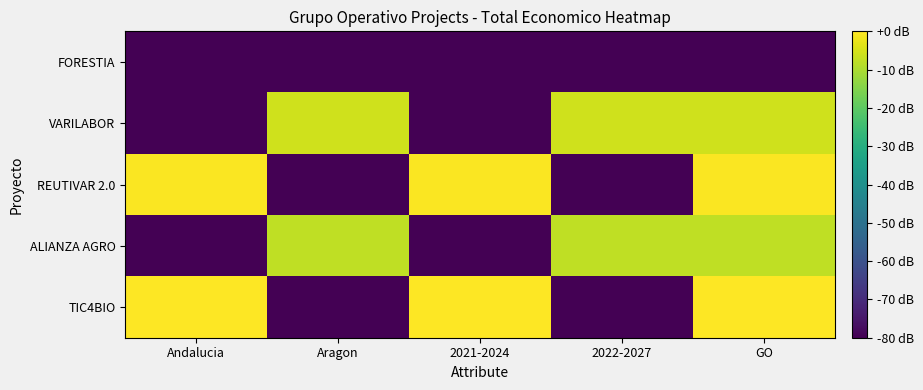

What is the total value across all series at 2022-2027?

-253.4